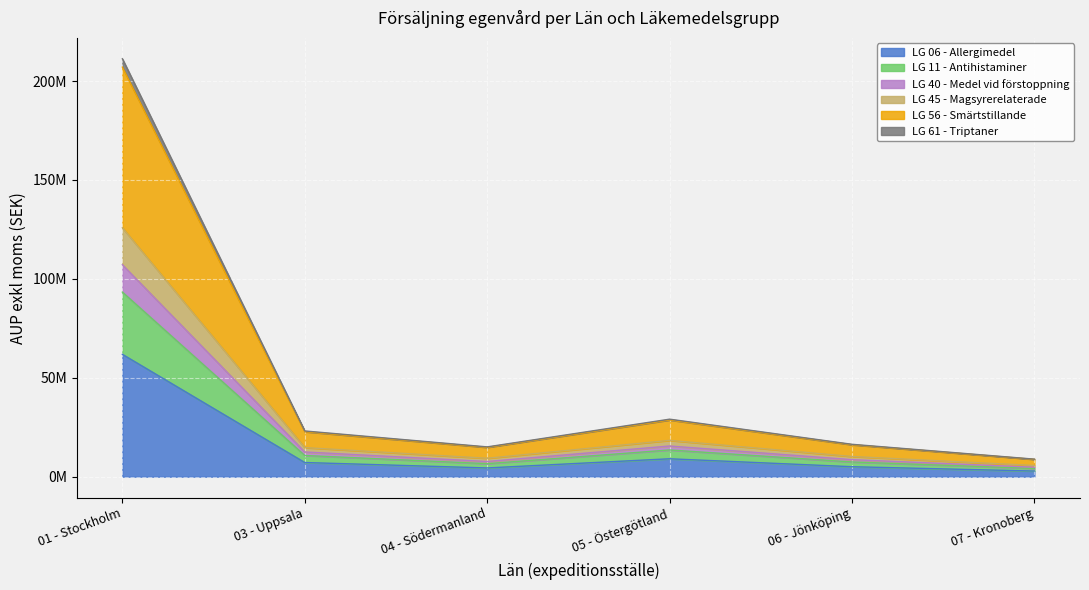

At which label does LG 06 - Allergimedel reach its minimum?

07 - Kronoberg